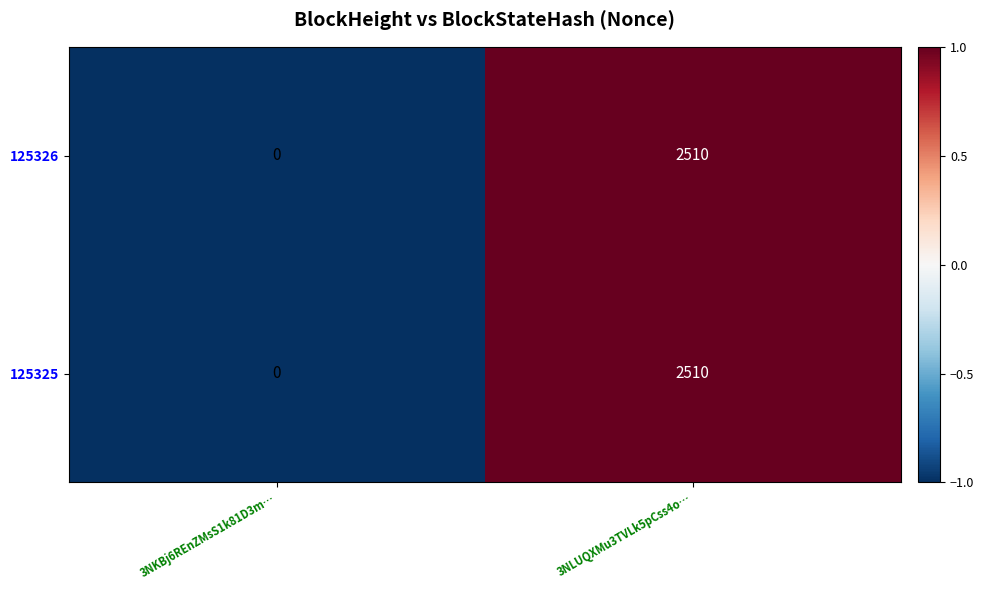

Reading right to left, extract all data points from this chart.

125326: 3NLUQXMu3TVLk5pCss4o…=2510	3NKBj6REnZMsS1k81D3m…=0
125325: 3NLUQXMu3TVLk5pCss4o…=2510	3NKBj6REnZMsS1k81D3m…=0